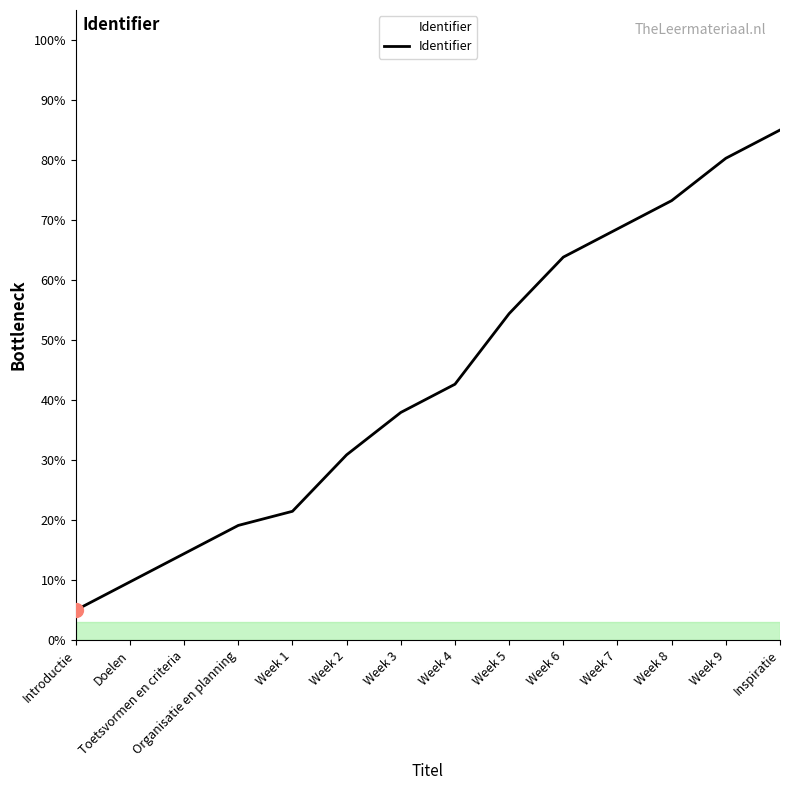

What is the difference between the second highest and second lowest values?

70.6